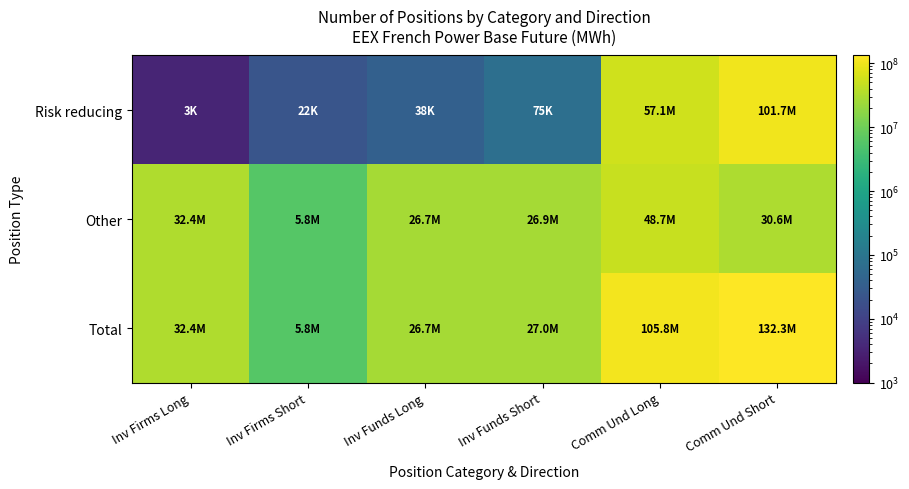

Reading right to left, extract all data points from this chart.

Risk reducing: Comm Und Short=101671800	Comm Und Long=57079582	Inv Funds Short=75156	Inv Funds Long=37536	Inv Firms Short=22320	Inv Firms Long=3405
Other: Comm Und Short=30628441	Comm Und Long=48736428	Inv Funds Short=26893877	Inv Funds Long=26679642	Inv Firms Short=5778901	Inv Firms Long=32399739
Total: Comm Und Short=132300241	Comm Und Long=105816010	Inv Funds Short=26969033	Inv Funds Long=26717178	Inv Firms Short=5801221	Inv Firms Long=32403144